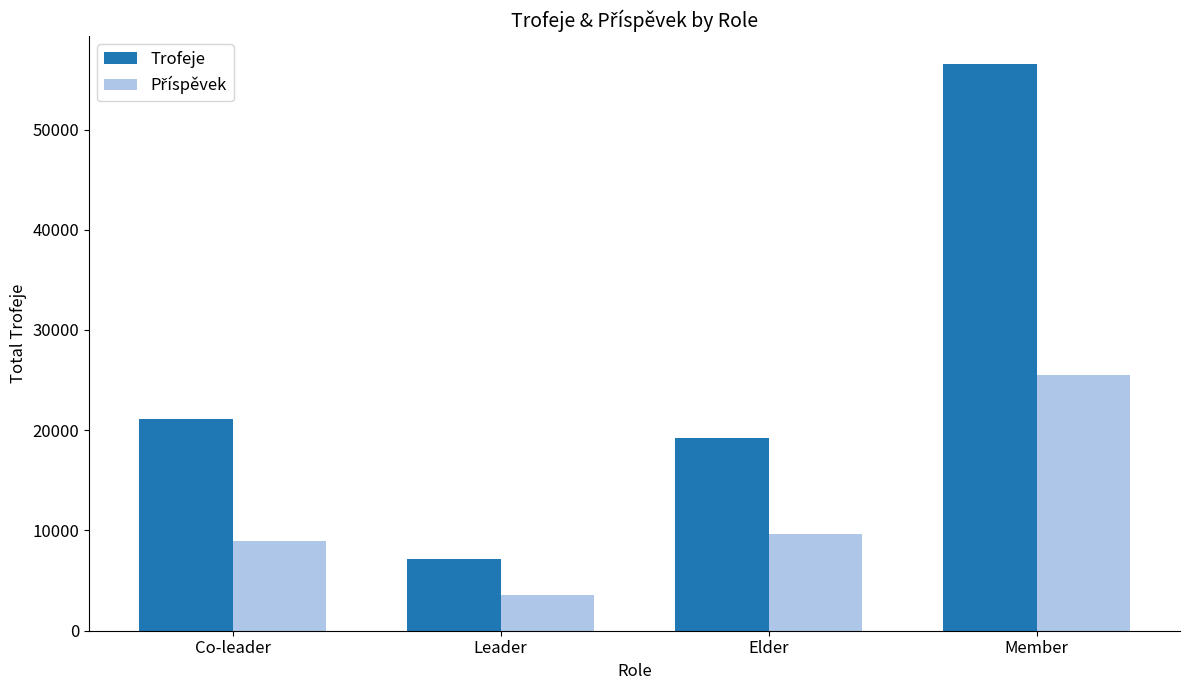

What position from the right is Elder?

2